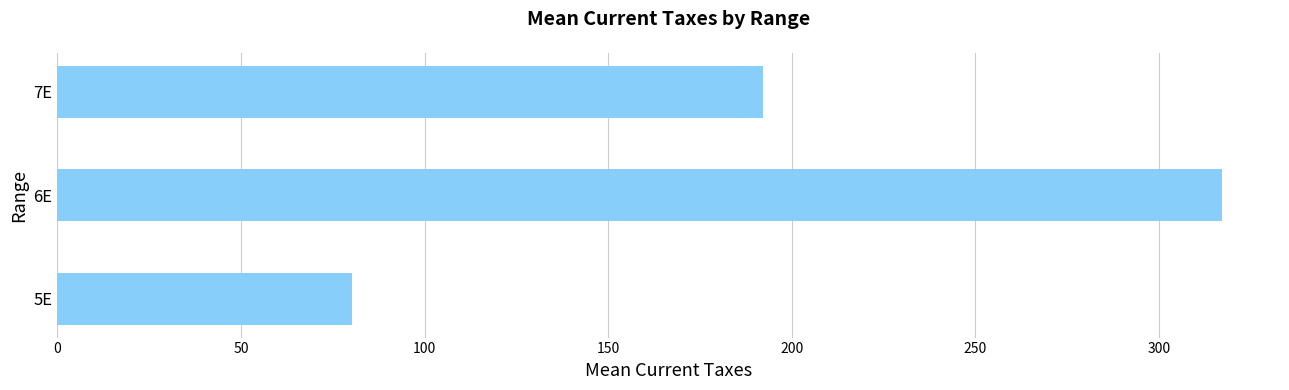

The value at 7E is 192.2. True or false?

True